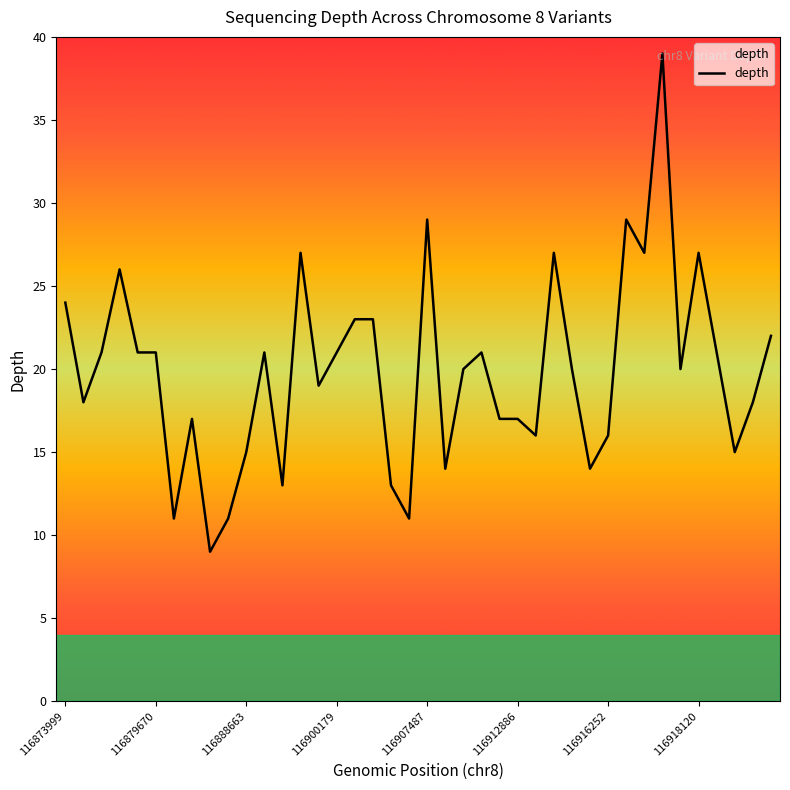

Reading right to left, what are all the values shown in this chart?

22	18	15	21	27	20	39	27	29	16	14	20	27	16	17	17	21	20	14	29	11	13	23	23	21	19	27	13	21	15	11	9	17	11	21	21	26	21	18	24